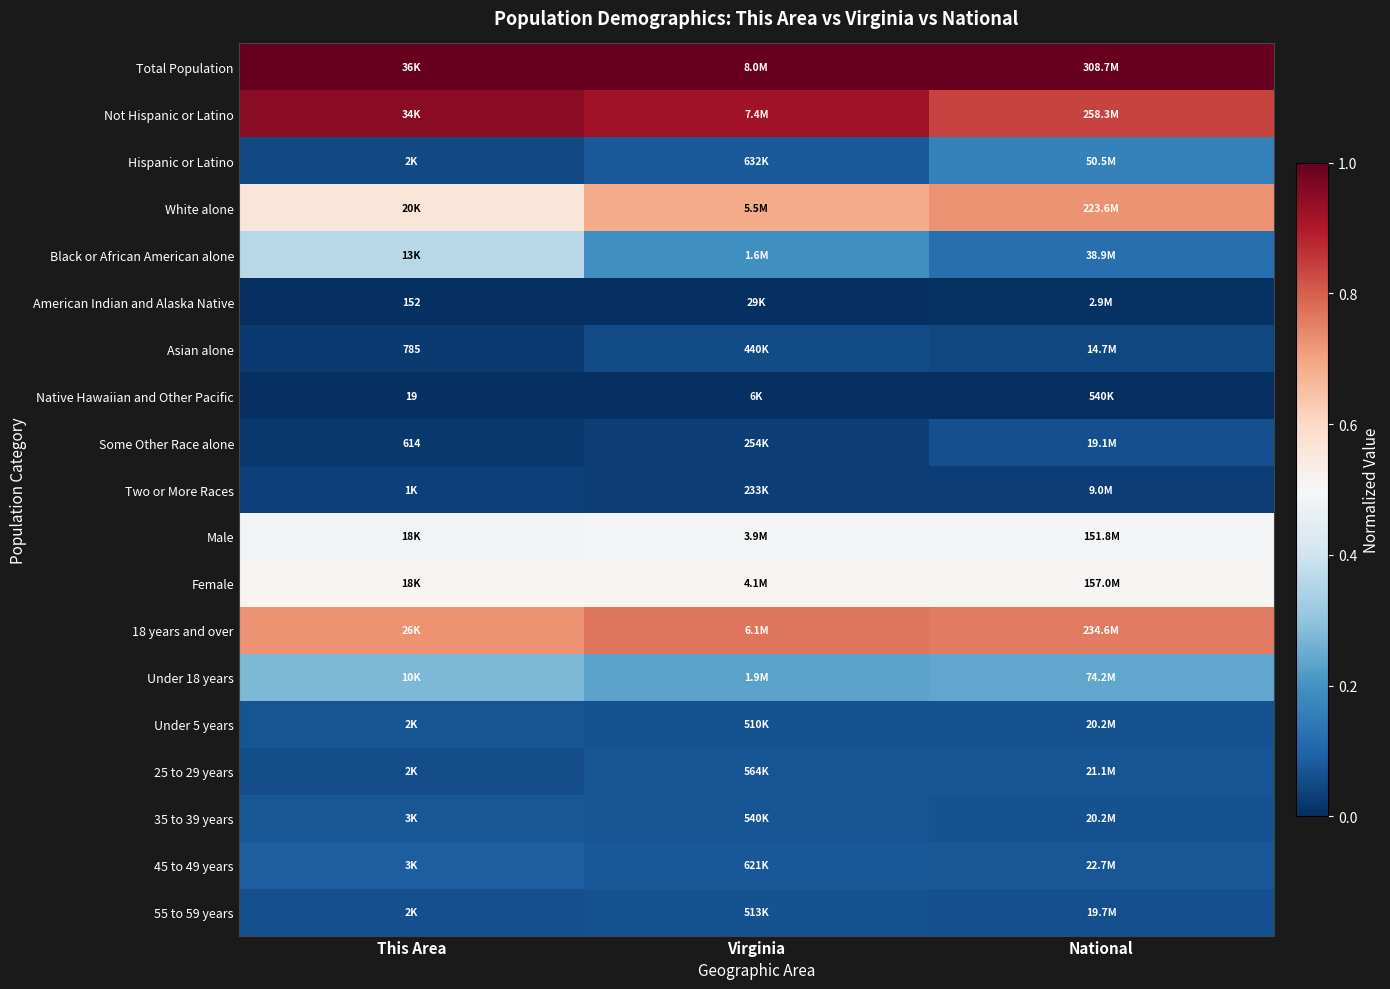

Is it true that Not Hispanic or Latino equals 0.2 at Virginia?

False